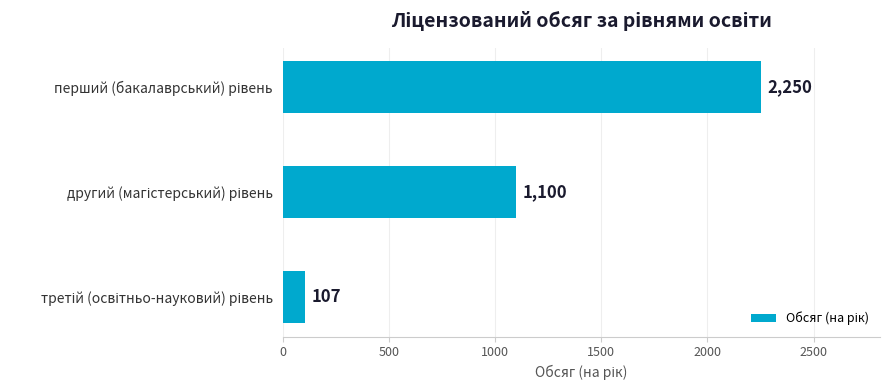

Reading bottom to top, list all the values displayed in this chart.

107	1100	2250